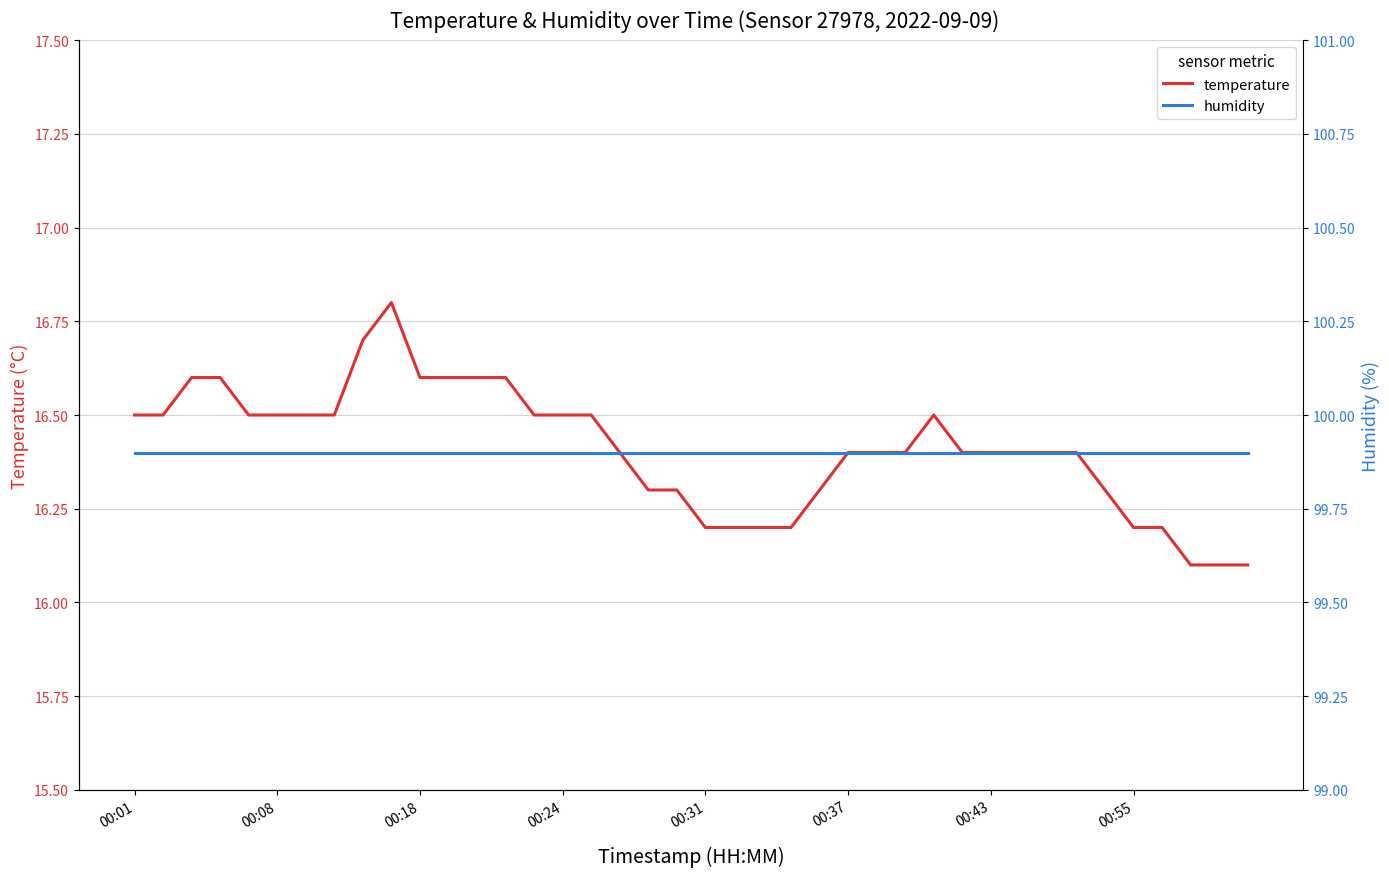

What is the minimum value for temperature?

16.1